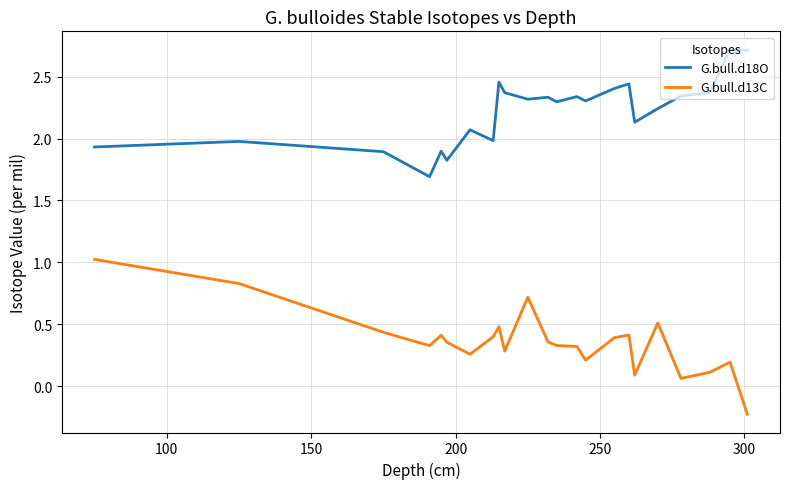

True or false: G.bull.d18O and G.bull.d13C intersect in this chart.

False